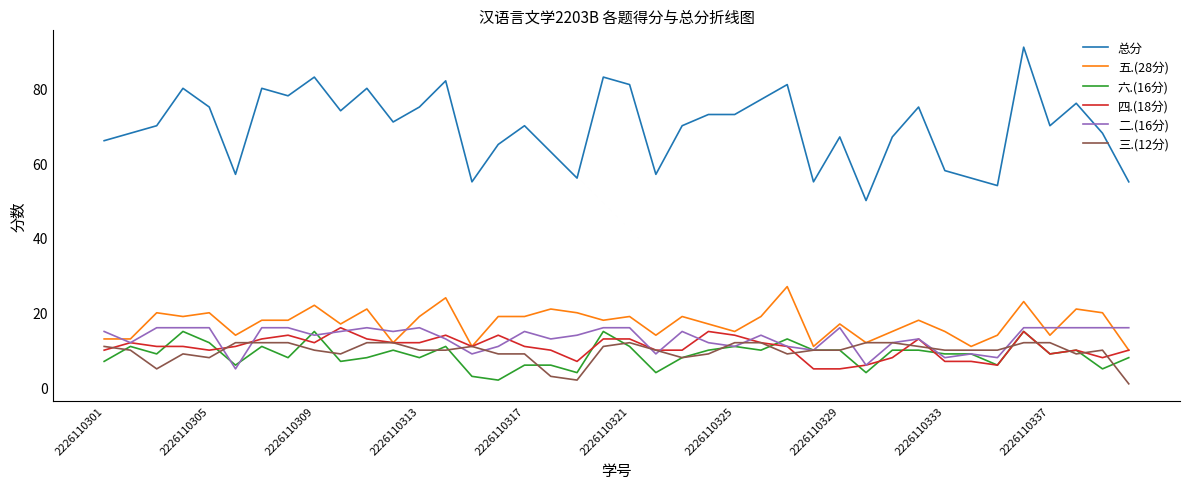

True or false: 总分 and 五.(28分) intersect in this chart.

False